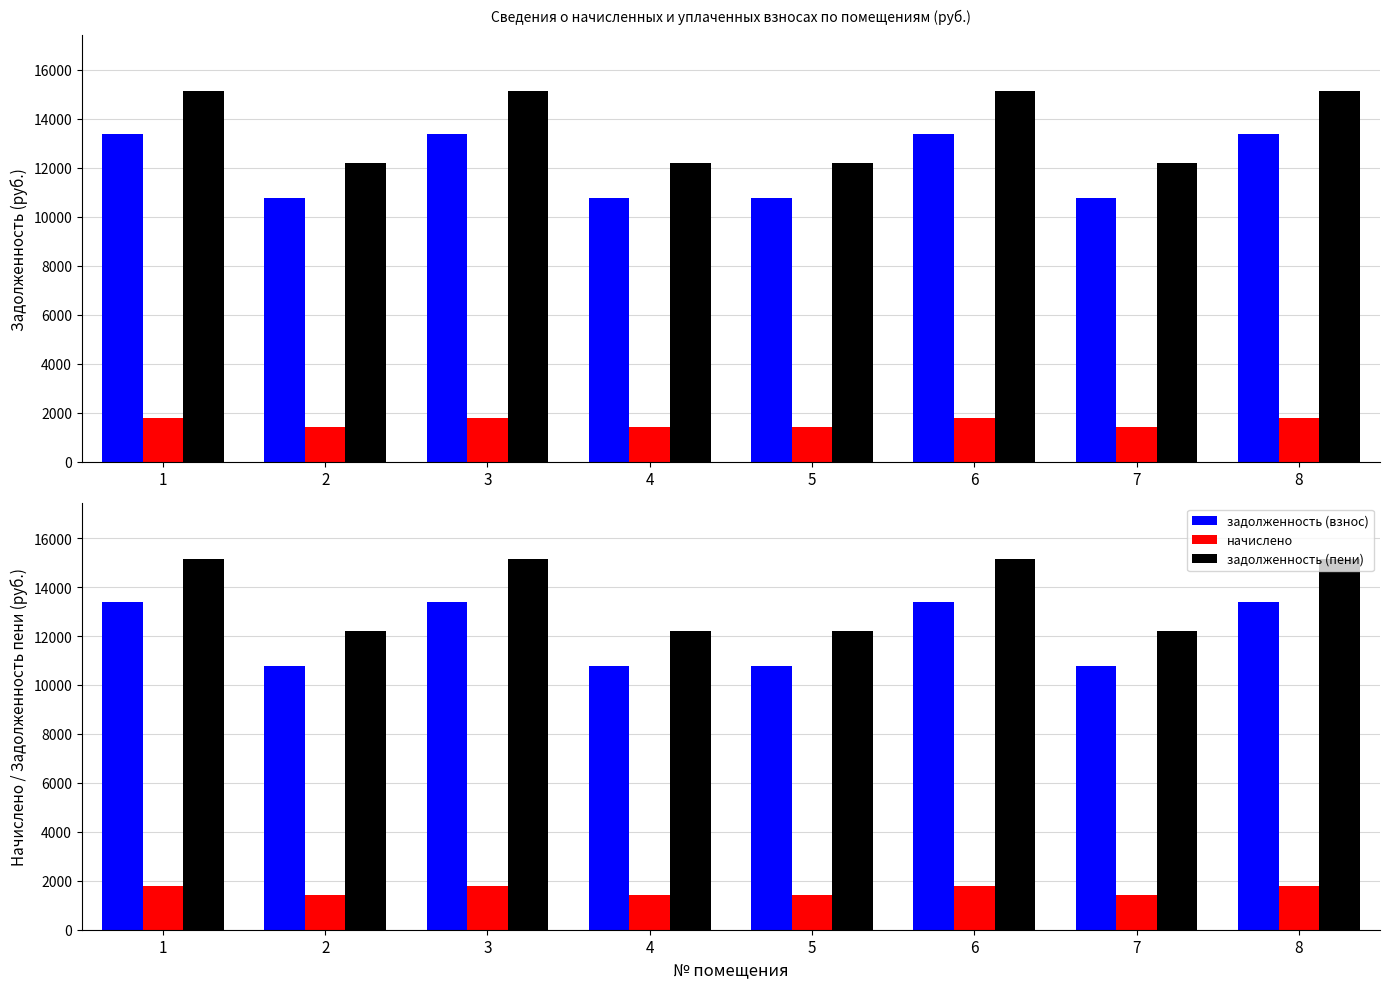

Where does the начислено series first go above 1772?

1